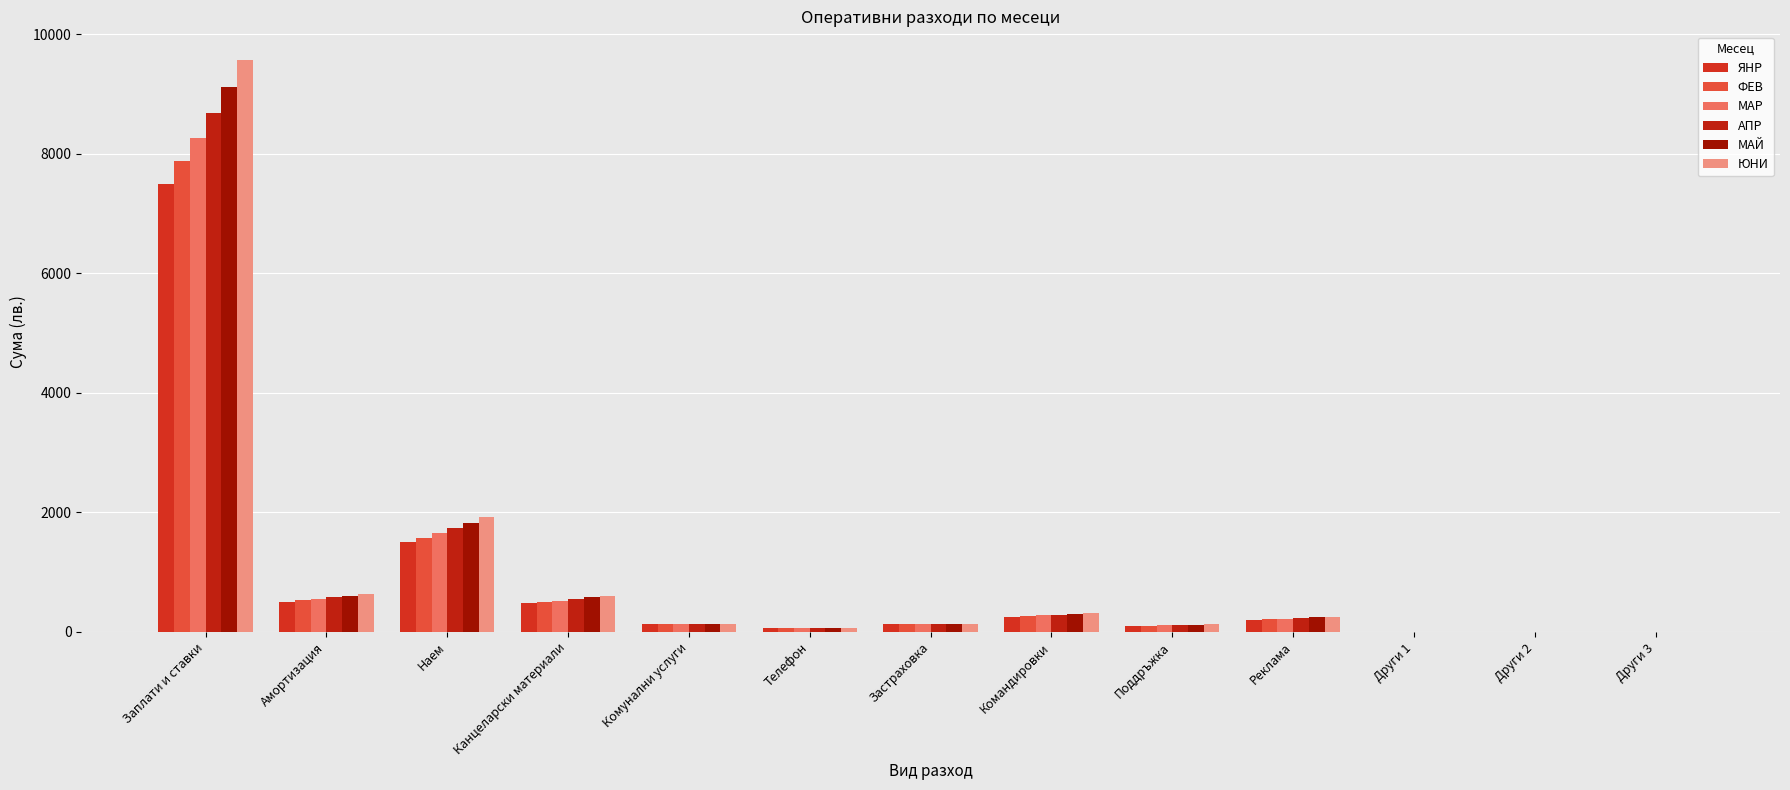

Which label corresponds to the largest value in the chart?

Заплати и ставки